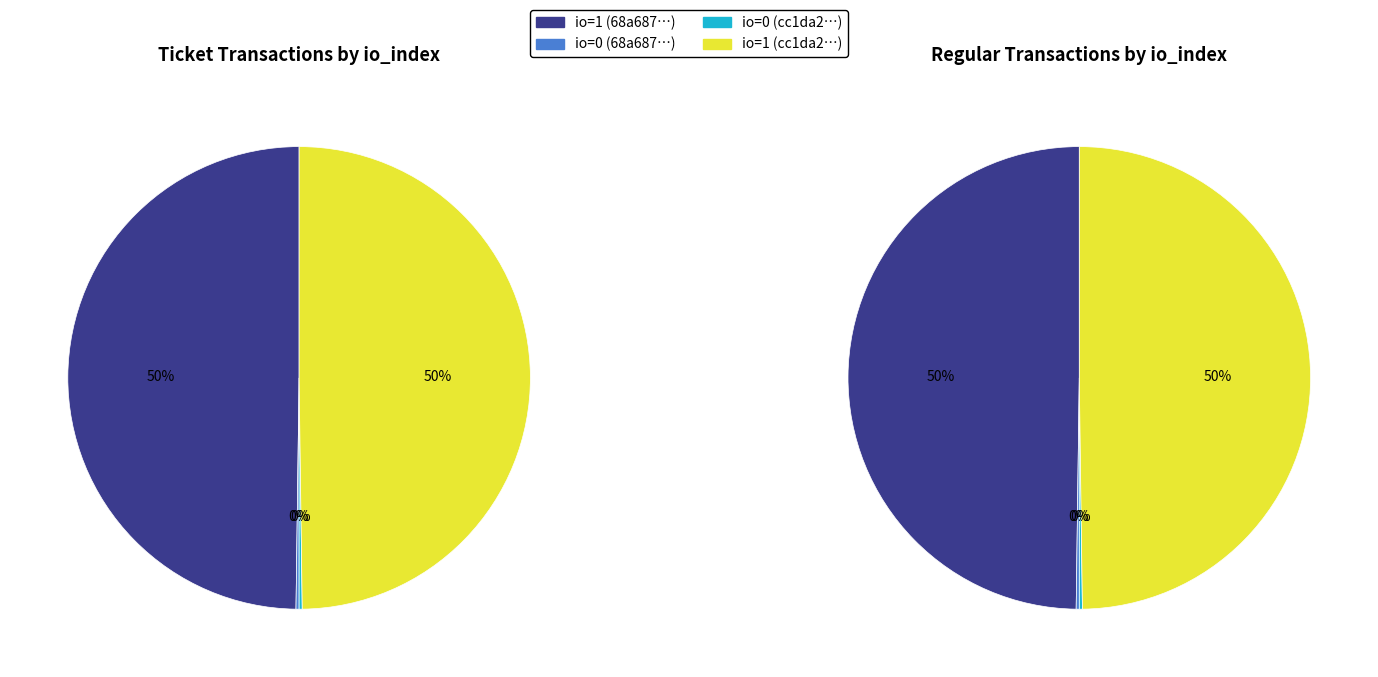

Between 3 and 2, which is larger?

3